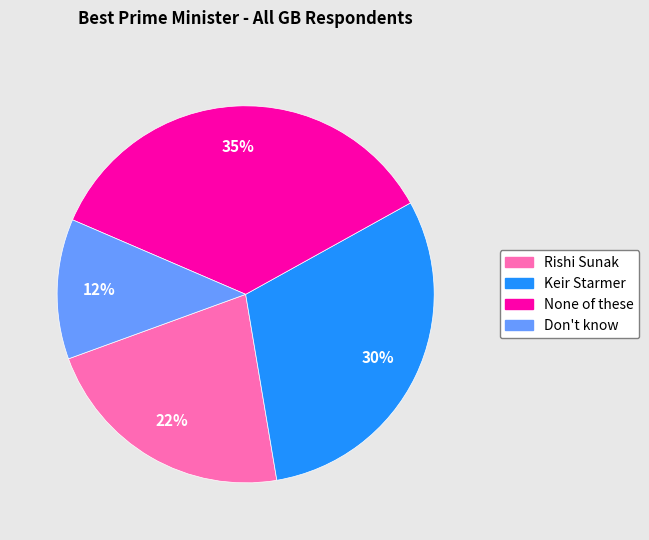

To the nearest percent, what is the combined percentage of None of these and Don't know?

47%